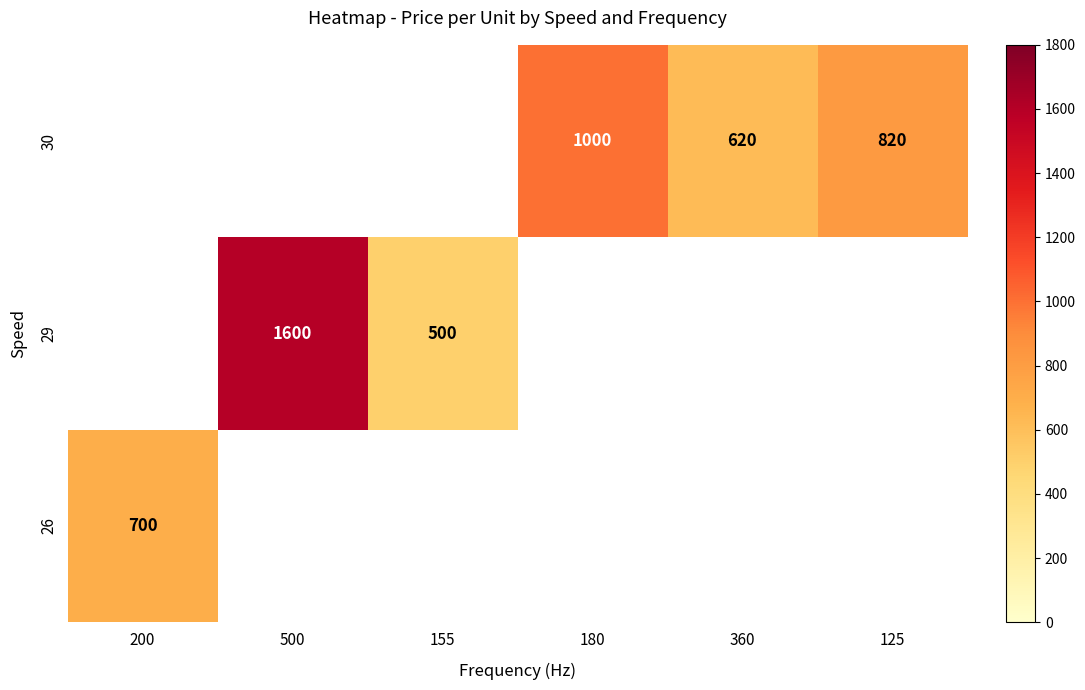

True or false: 30 has a value of 620 at 360.

True